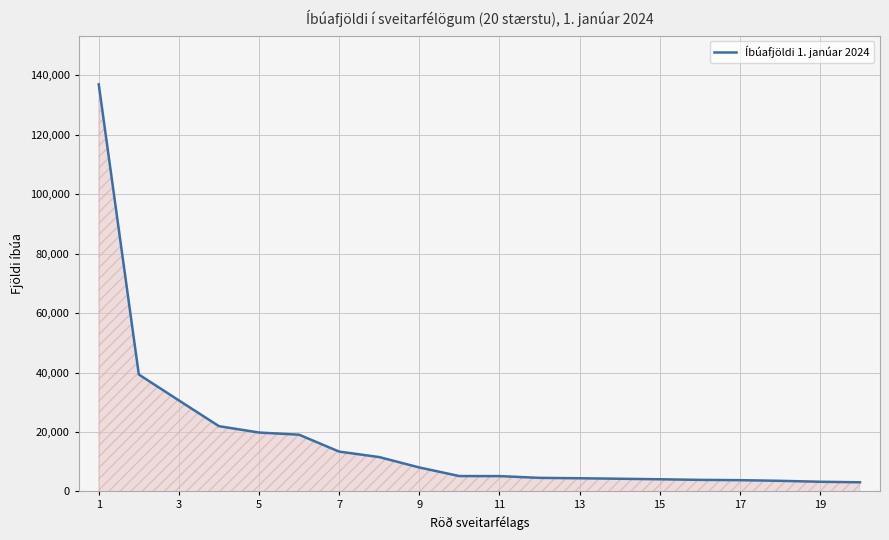

What is the maximum value shown in the chart?

136894